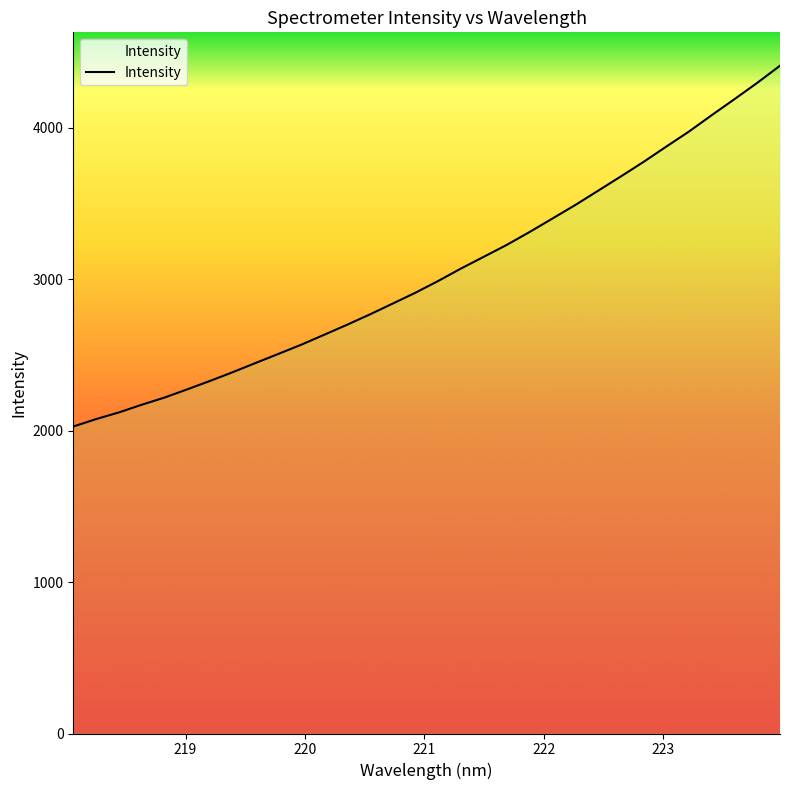

What is the minimum value shown in the chart?

2026.2